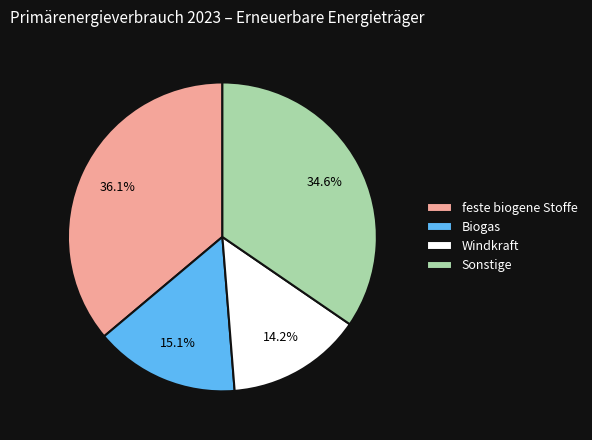

To the nearest percent, what is the difference between the largest and smallest slice percentages?

22%